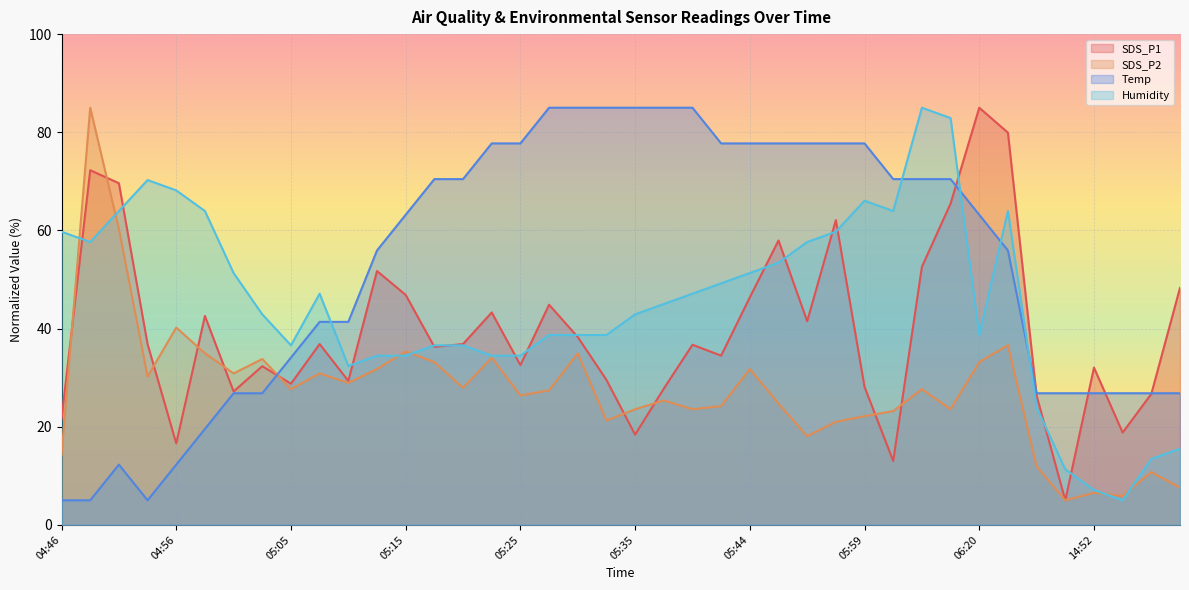

Where is the first local maximum for SDS_P1?

04:48